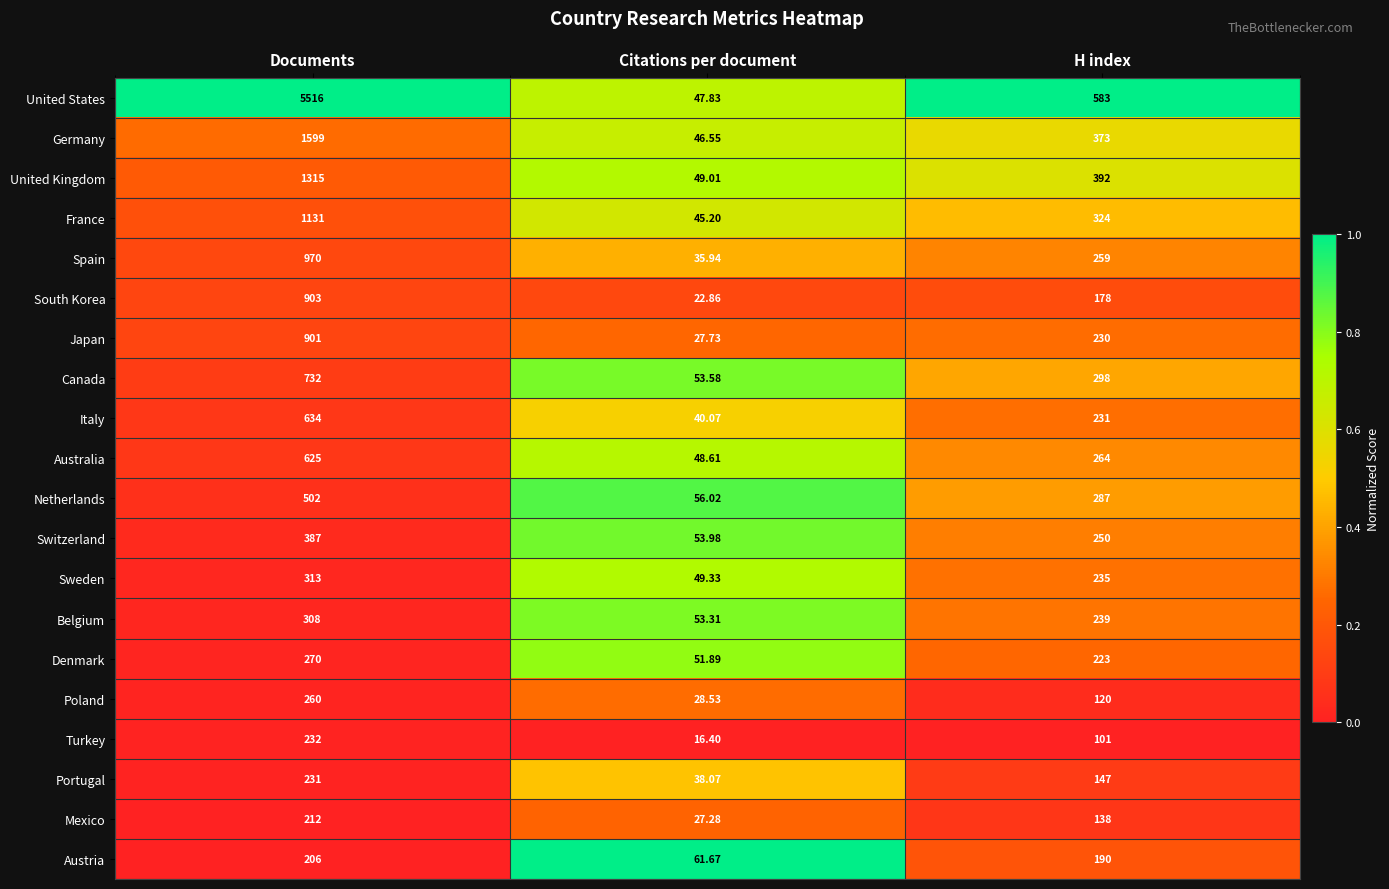

Between Documents and H index, which series saw the biggest shift?

United States